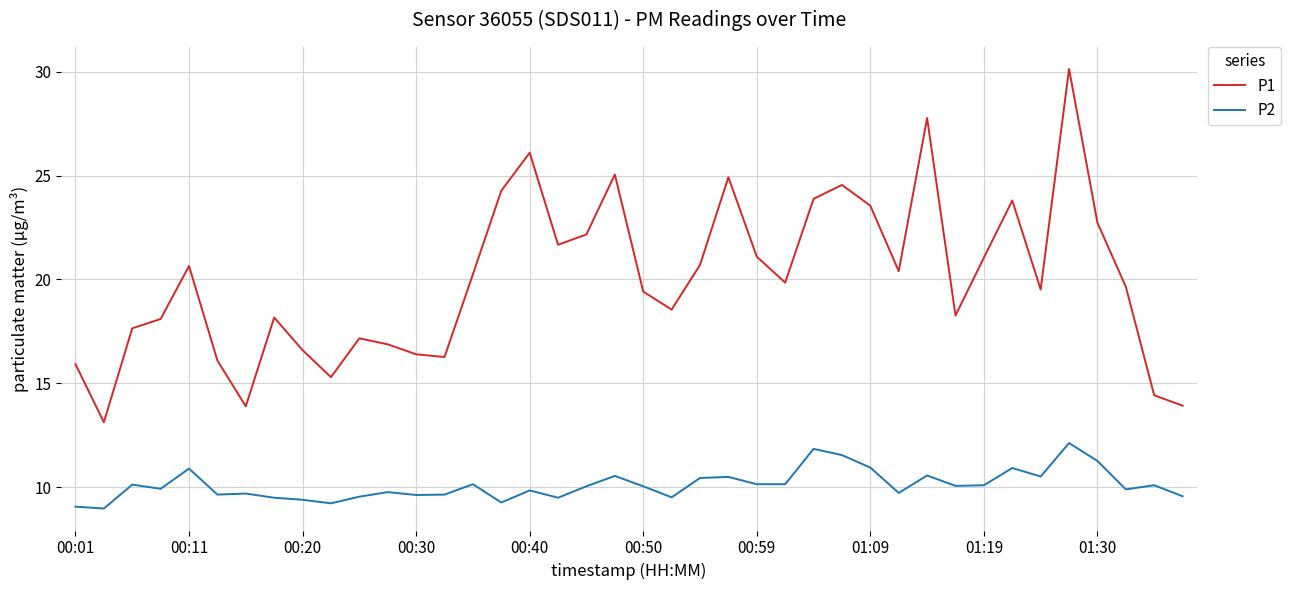

Which series has the largest total across all categories?

P1